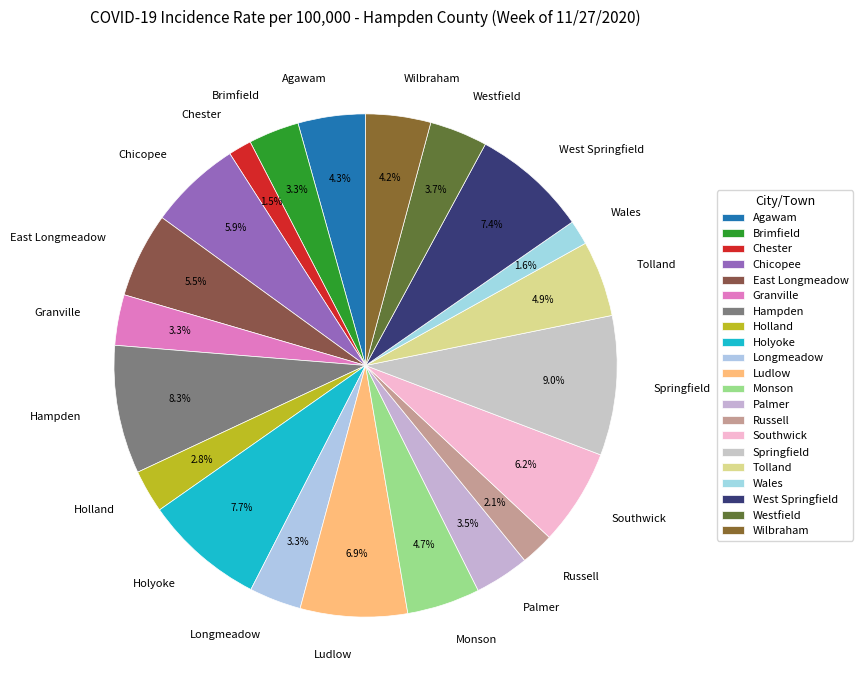

To the nearest percent, what is the difference between the Westfield and West Springfield slice percentages?

4%